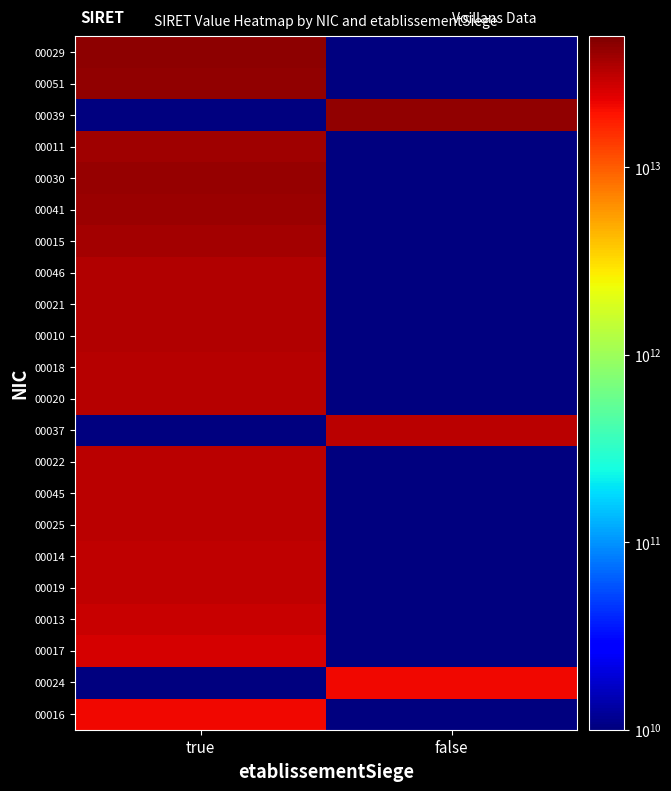

What is the minimum value shown in the chart?

1